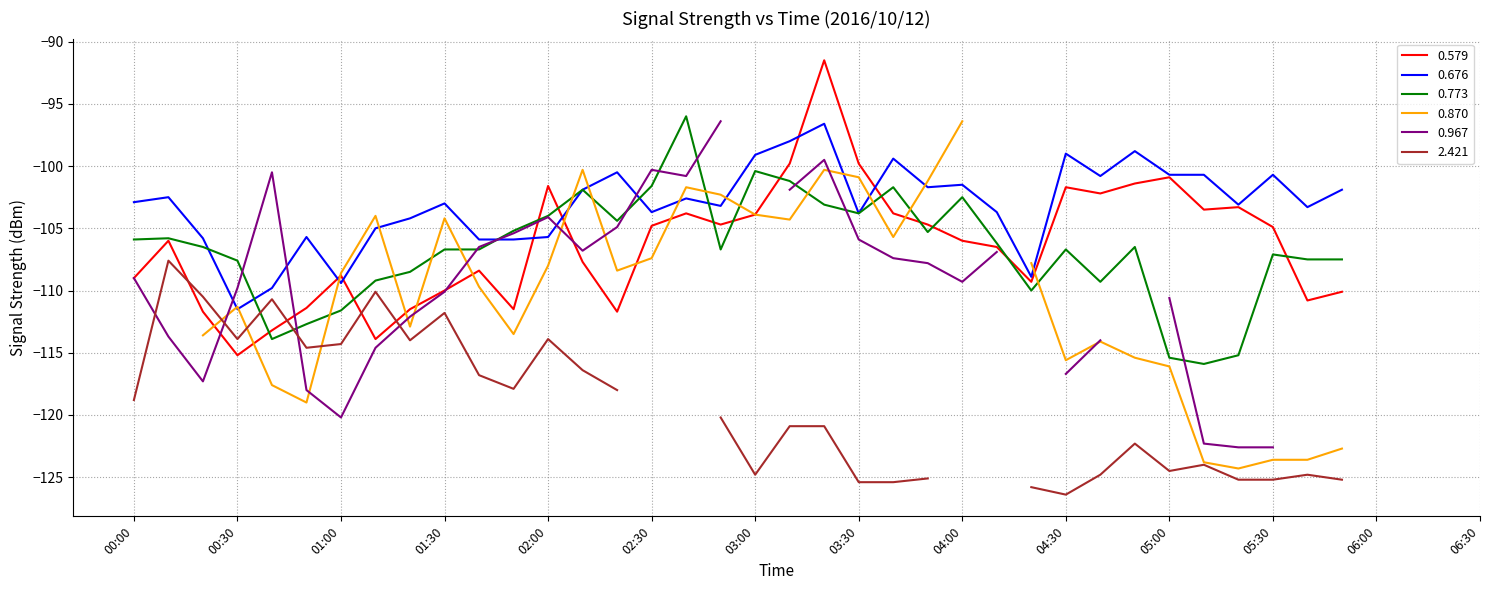

Is the value of 0.579 at 05:00 greater than the value of 0.773 at 02:50?

Yes